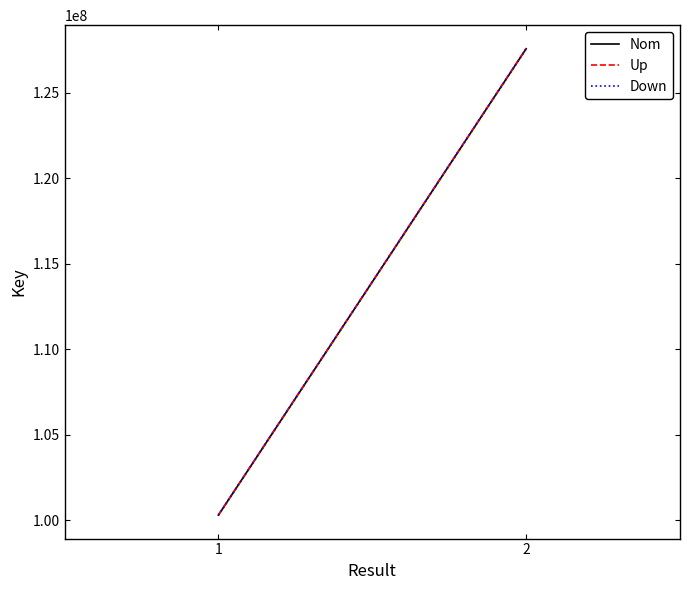

Reading right to left, extract all data points from this chart.

Nom: 127576217.0	100299942.0
Up: 127588974.6	100309972.0
Down: 127563459.4	100289912.0